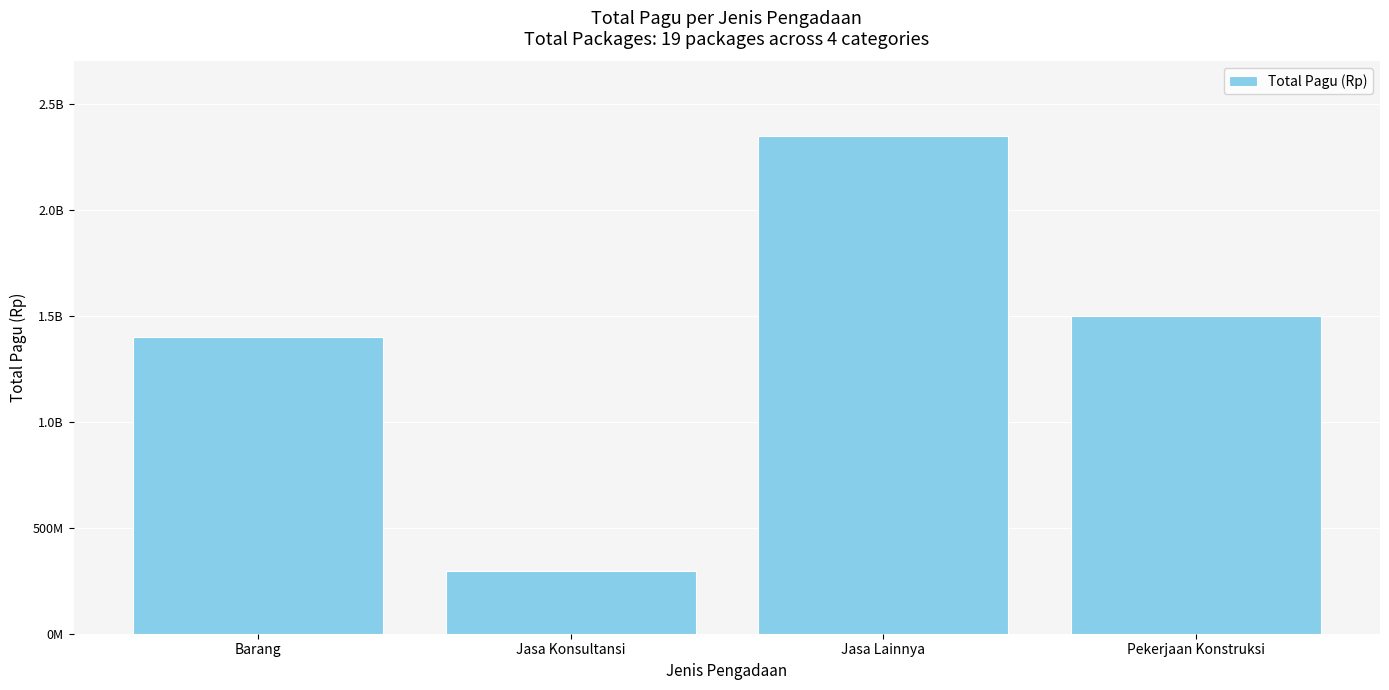

Are the bars horizontal?

No